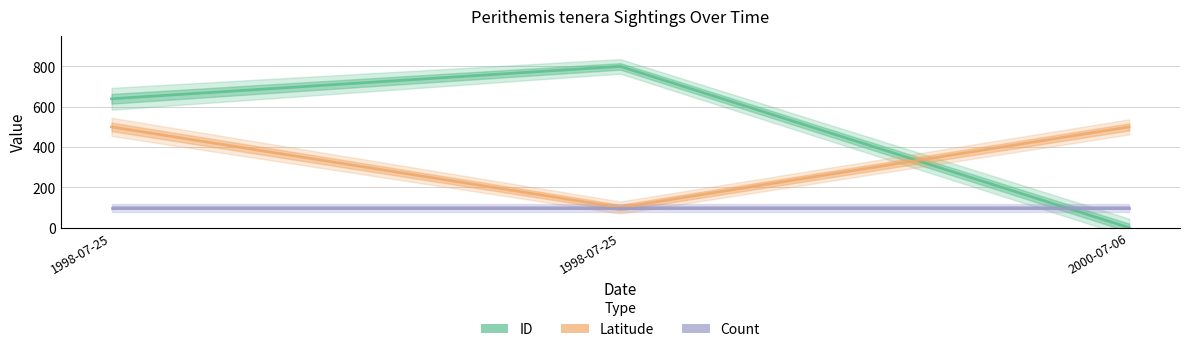

True or false: ID has a value of 0.0 at 2000-07-06.

True